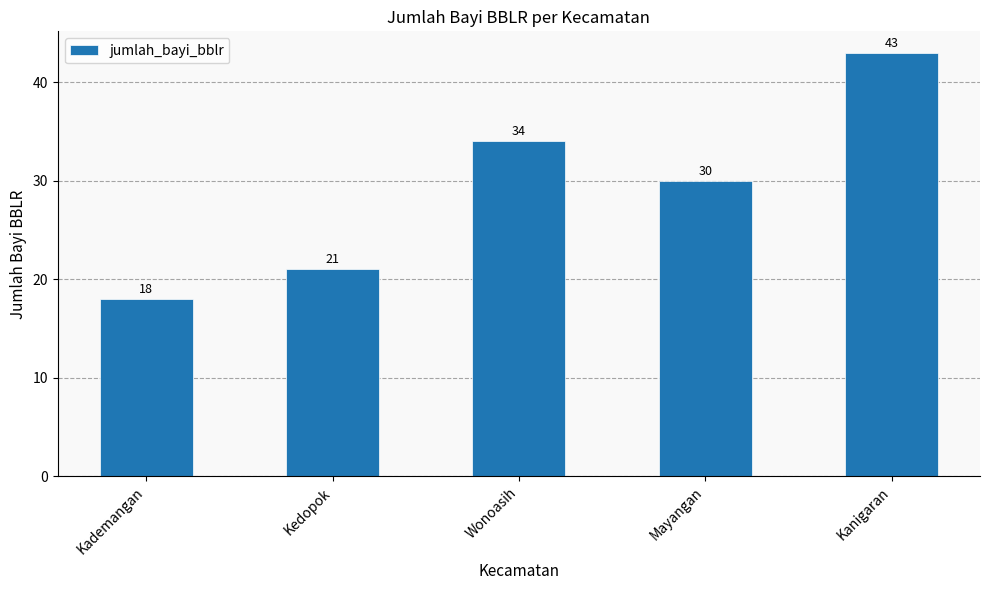

True or false: the data shows 21 at Kedopok.

True